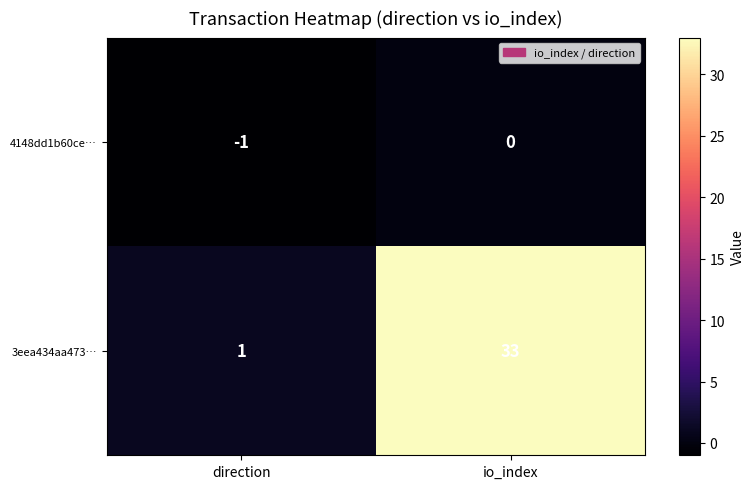

Between direction and io_index, which series saw the biggest shift?

3eea434aa473…